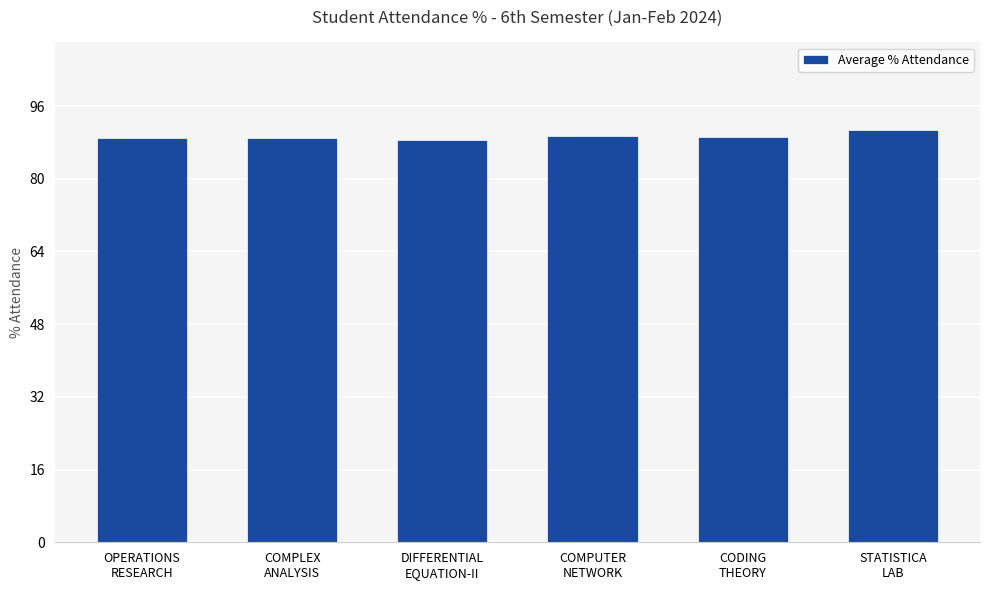

What position from the left is OPERATIONS
RESEARCH?

1